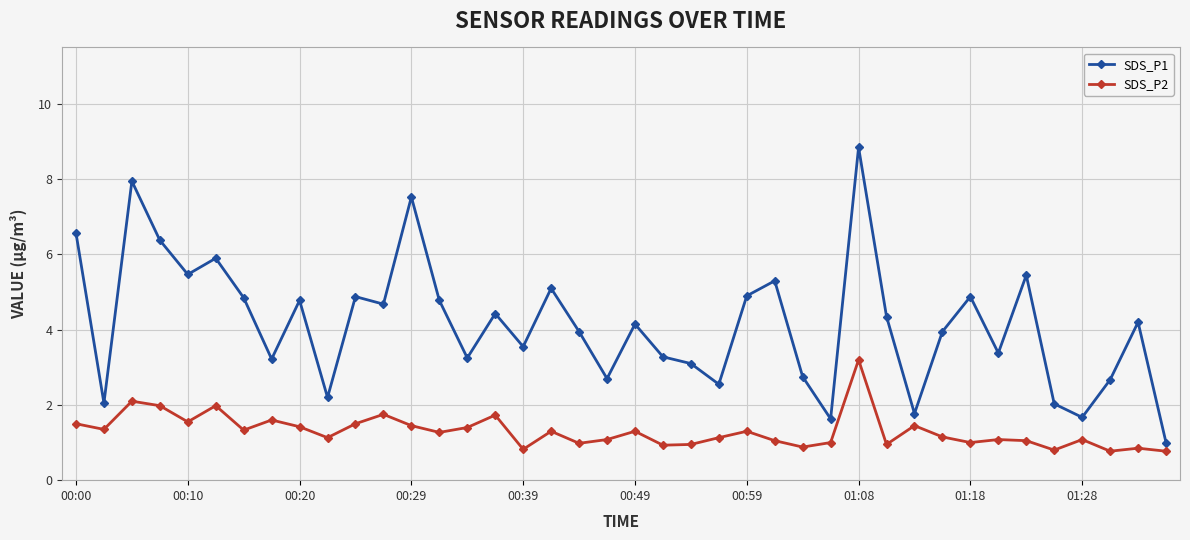

What is the value of the SDS_P1 point at the 19th from the left?

4.0